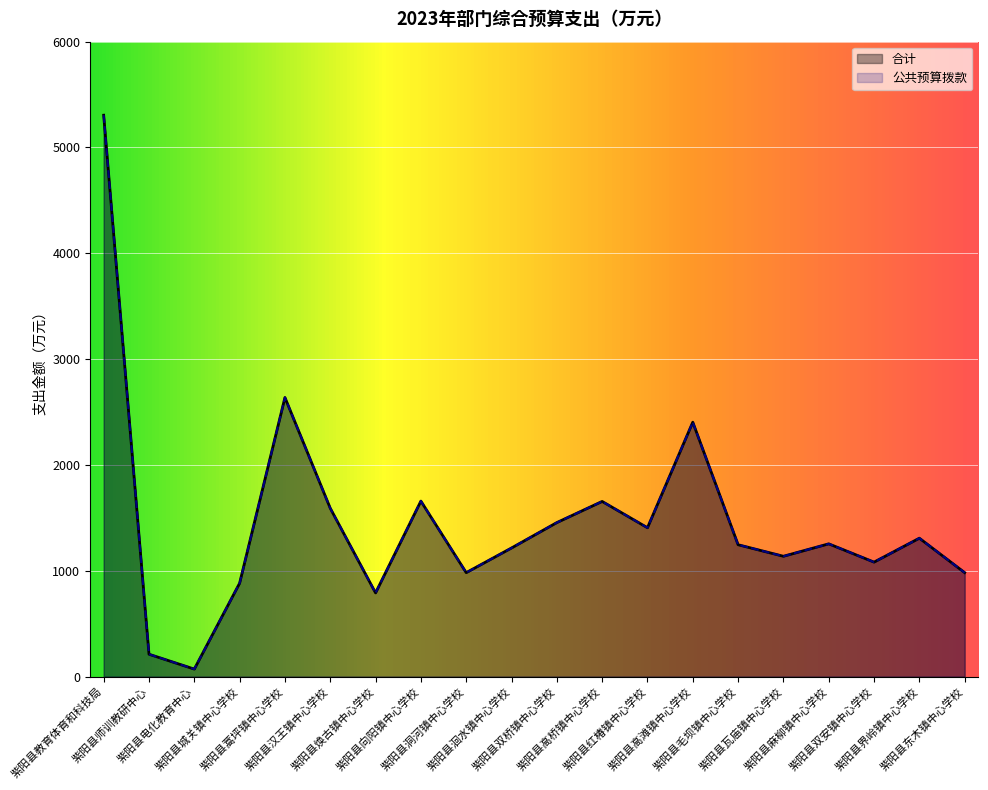

True or false: 合计 has more than 1 points higher than both neighbors.

True